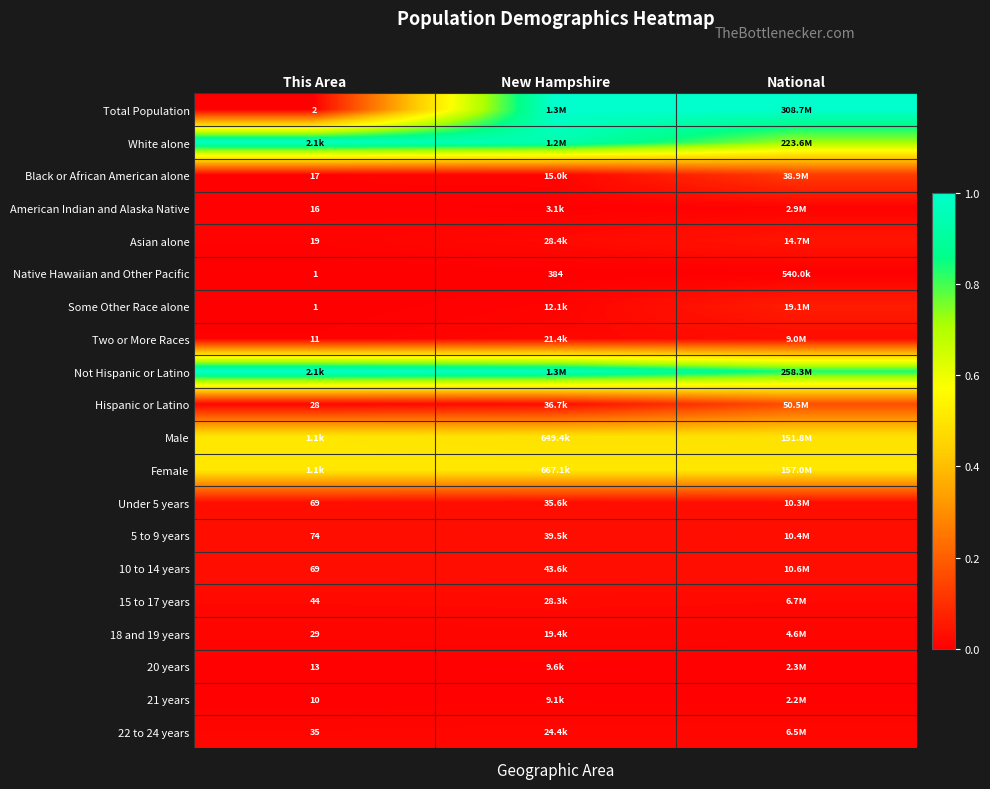

What is the spread (max minus min) of values at New Hampshire?

1.0